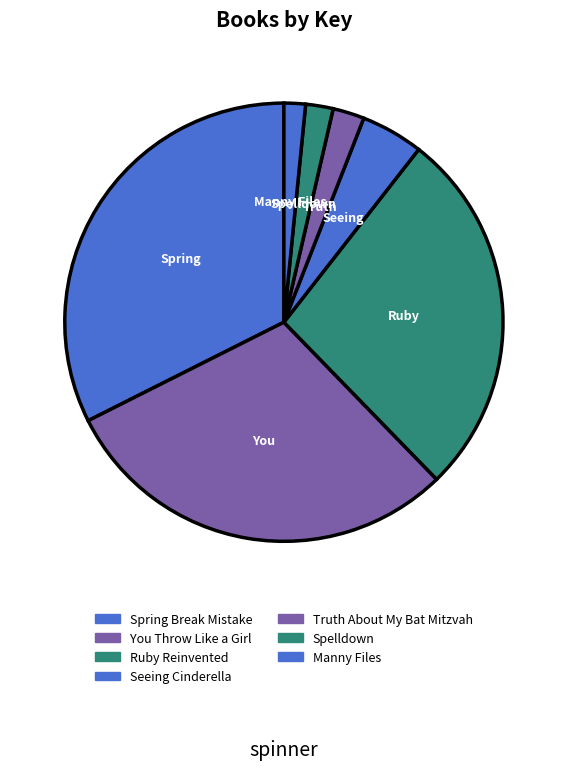

How many segments does this pie chart have?

7